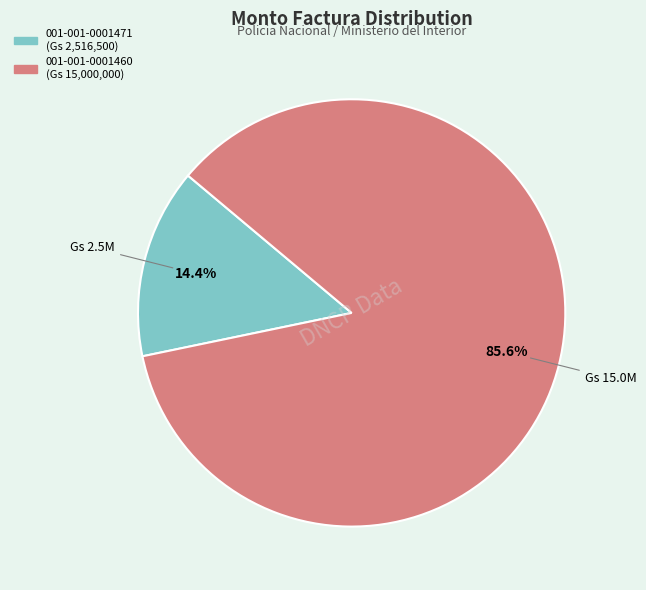

What portion of the pie excludes 001-001-0001471?

85.6%